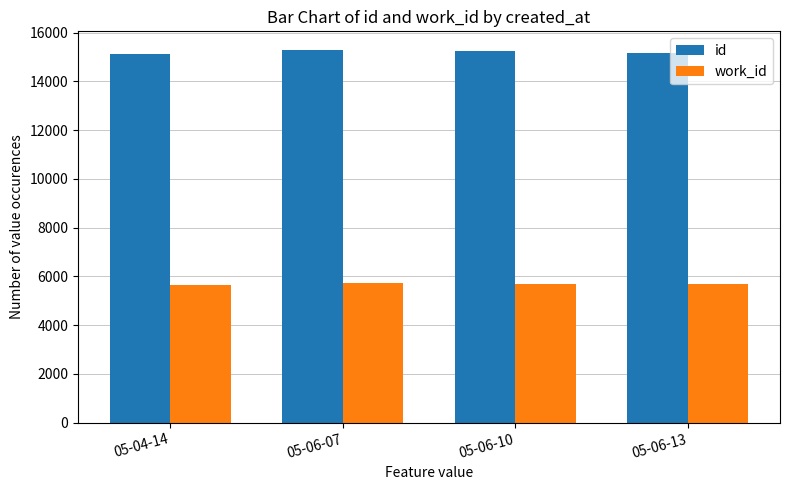

What is the label of the 4th bar from the left?

05-06-13